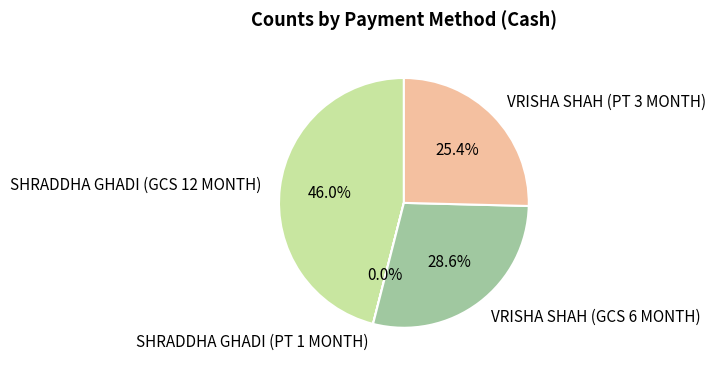

Does VRISHA SHAH (GCS 6 MONTH) represent more than half of the total?

No